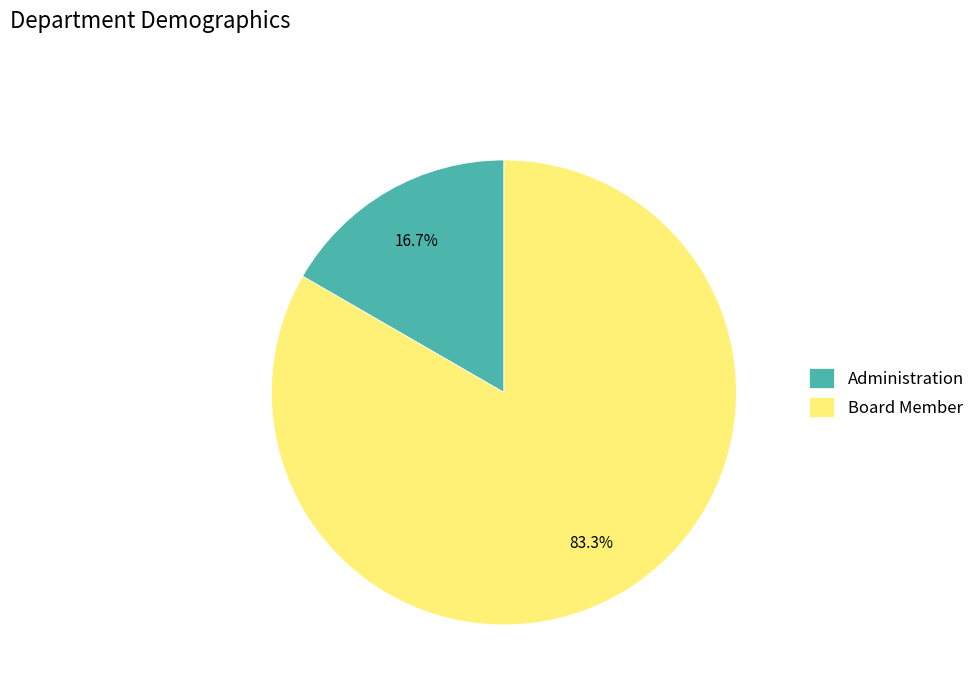

Count the number of slices in the pie.

2